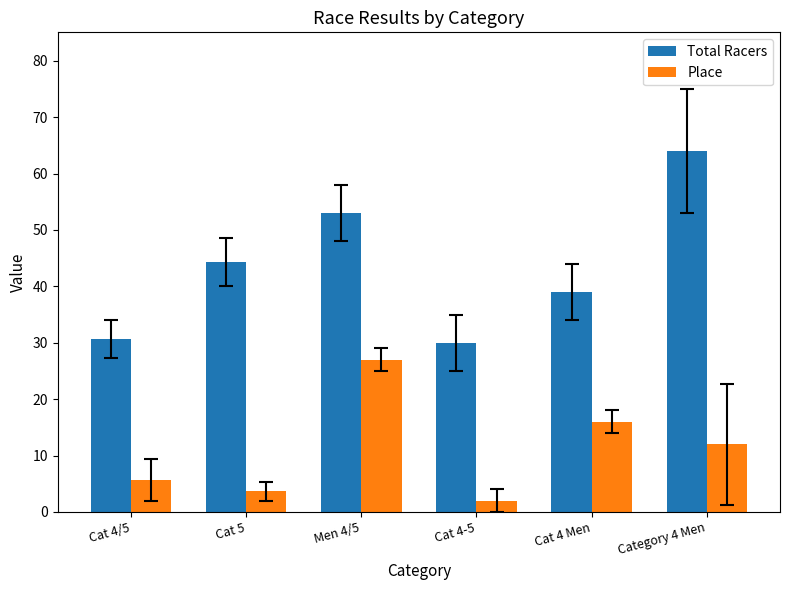

Are the bars grouped side by side (vs. stacked)?

Yes